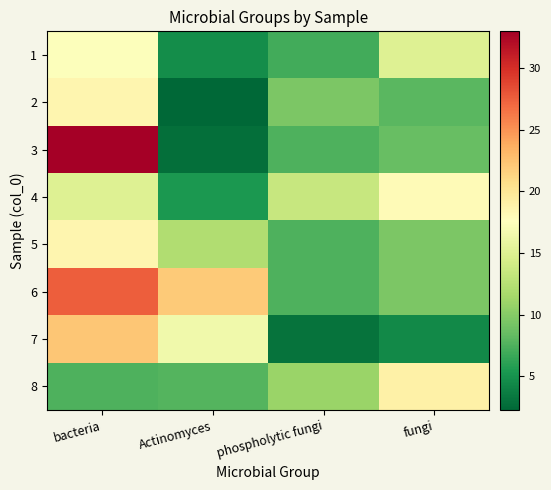

Reading left to right, transcribe all the data shown in this chart.

1: bacteria=17.5	Actinomyces=4.8	phospholytic fungi=7.0	fungi=15.0
2: bacteria=18.5	Actinomyces=2.2	phospholytic fungi=9.5	fungi=8.0
3: bacteria=33.0	Actinomyces=2.8	phospholytic fungi=7.5	fungi=8.5
4: bacteria=15.0	Actinomyces=5.4	phospholytic fungi=13.5	fungi=18.0
5: bacteria=18.5	Actinomyces=12.2	phospholytic fungi=7.5	fungi=9.5
6: bacteria=27.5	Actinomyces=22.0	phospholytic fungi=7.5	fungi=9.5
7: bacteria=22.2	Actinomyces=16.5	phospholytic fungi=3.0	fungi=4.5
8: bacteria=7.5	Actinomyces=7.8	phospholytic fungi=11.0	fungi=19.0